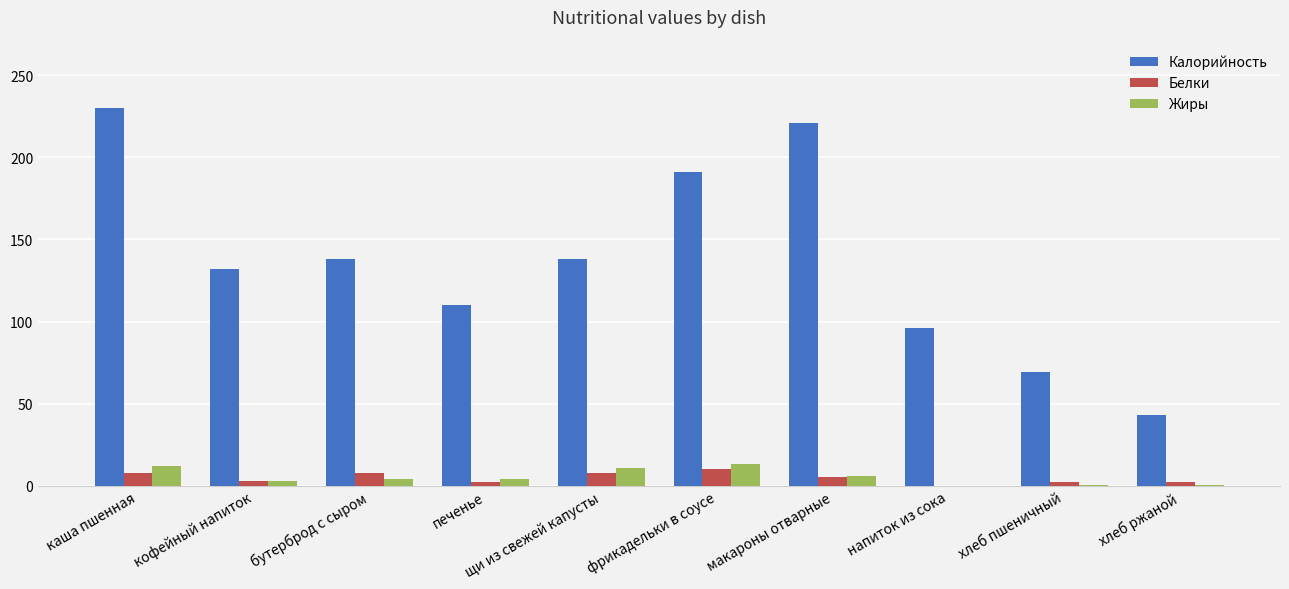

At which category is the sum across all series the highest?

каша пшенная